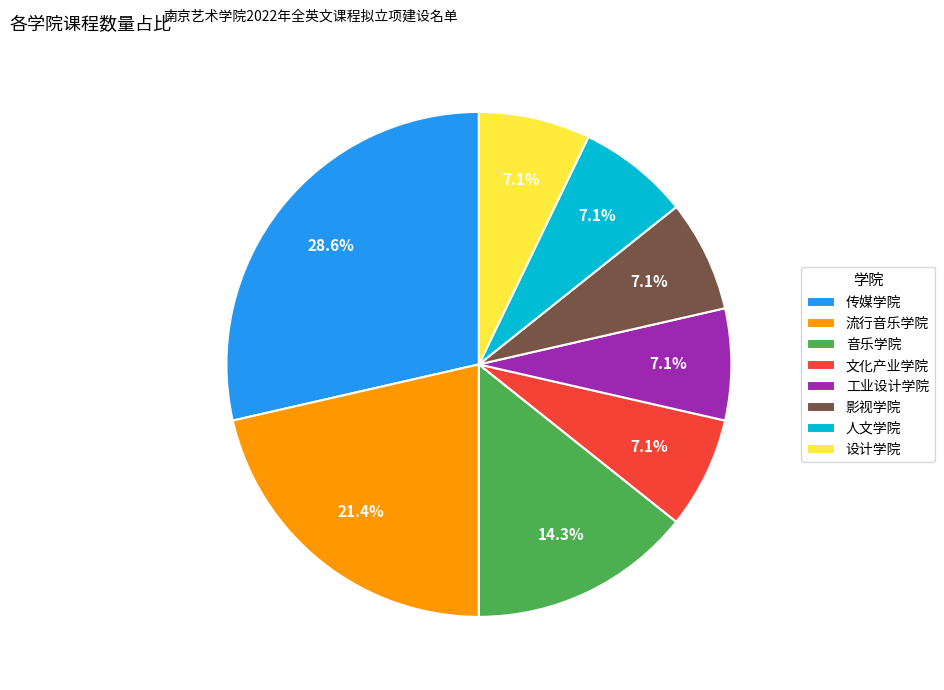

Which slice is the largest?

传媒学院